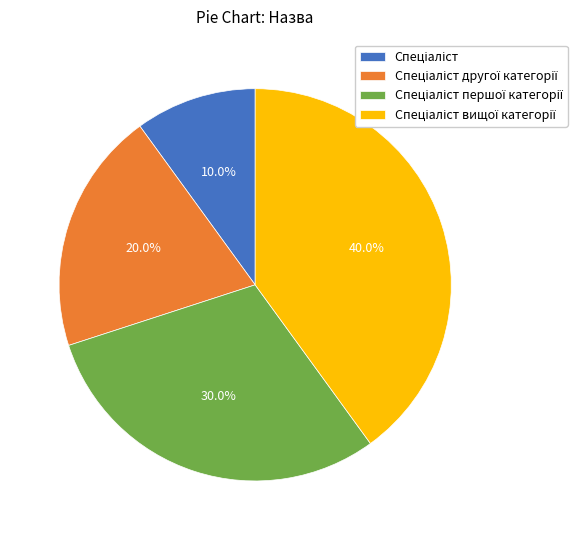

Is there any slice that represents more than half of the pie?

No